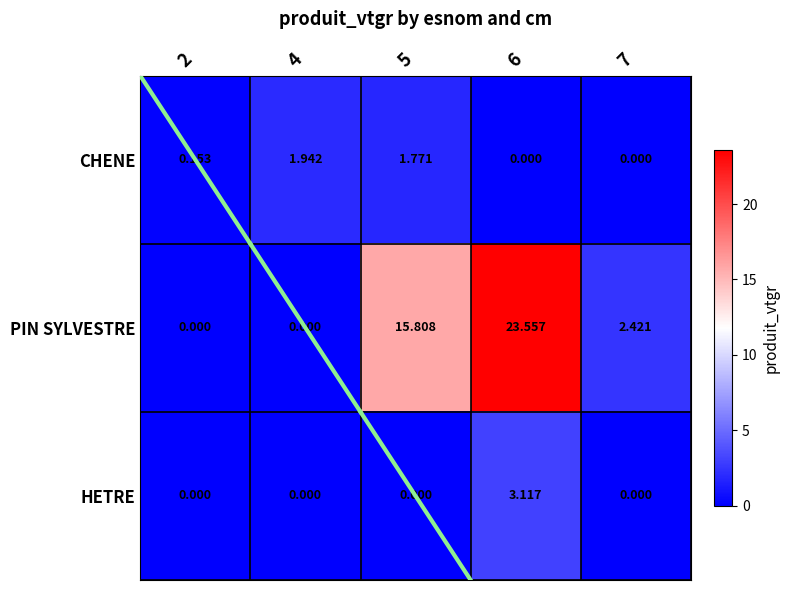

Which series has the widest spread of values?

PIN SYLVESTRE